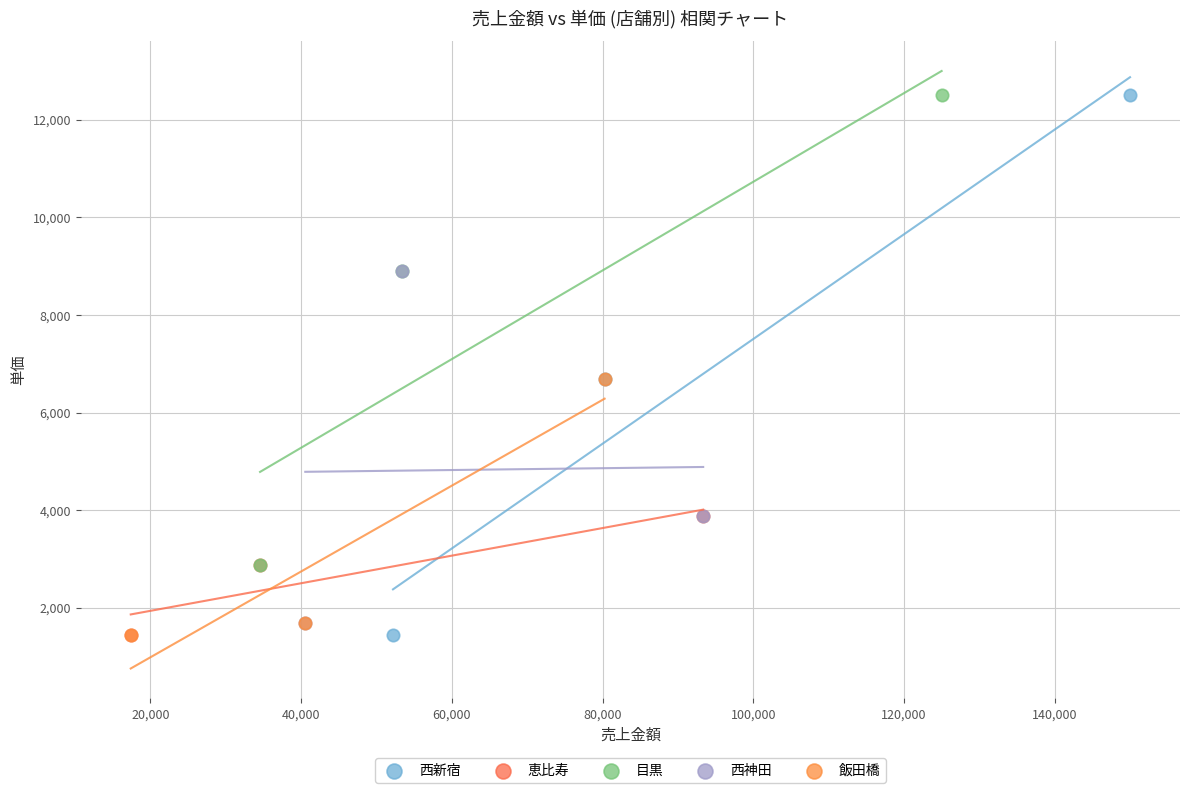

Which series has the largest Y range (max minus min)?

西新宿